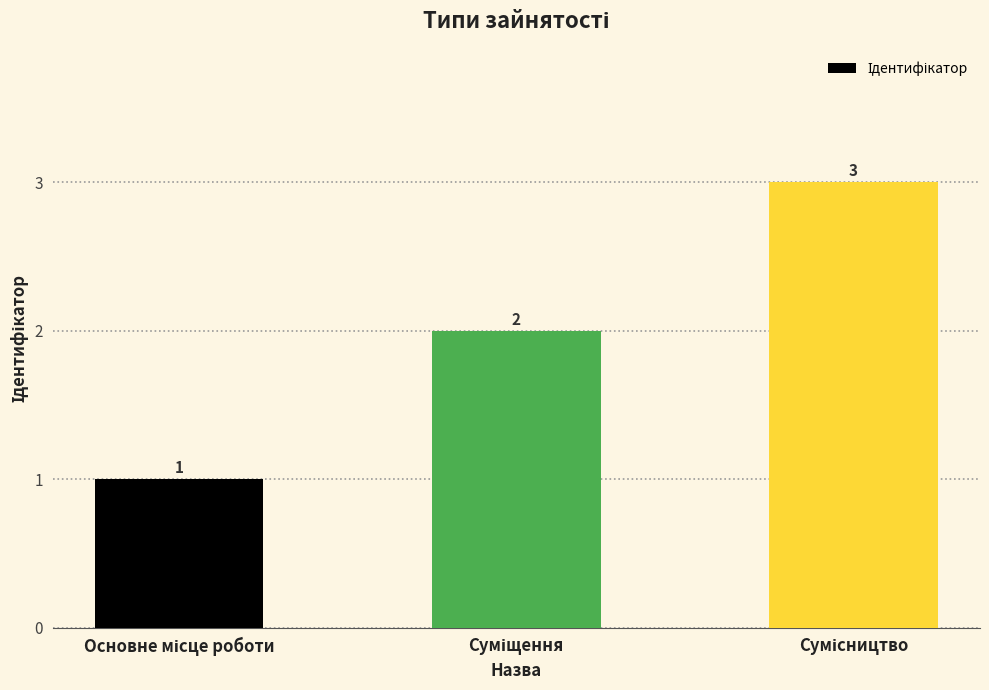

Are the bars grouped side by side (vs. stacked)?

No